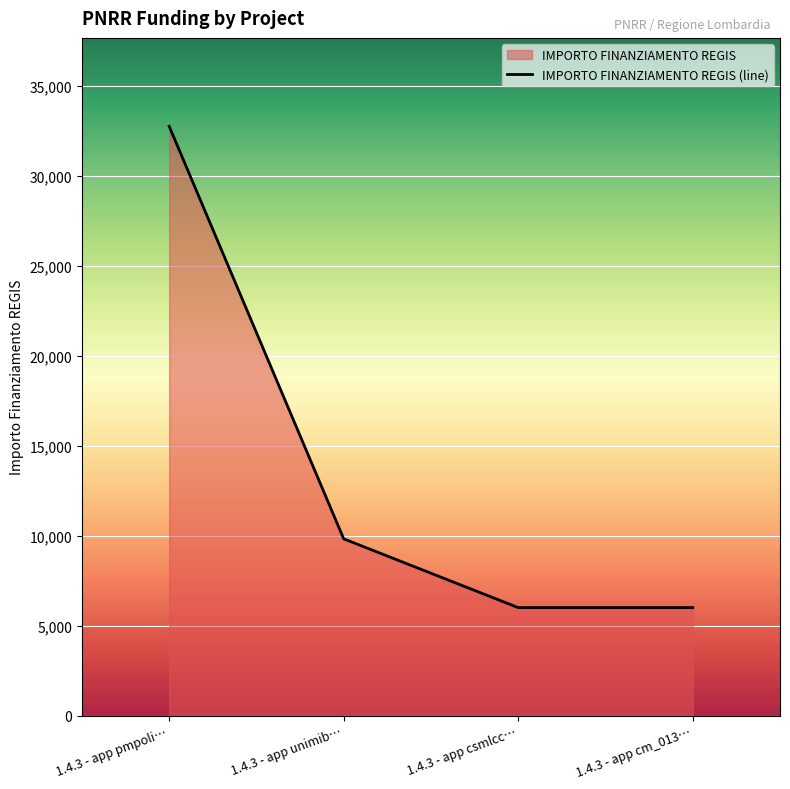

True or false: the data shows 32750 at 1.4.3 - app pmpoli….

True